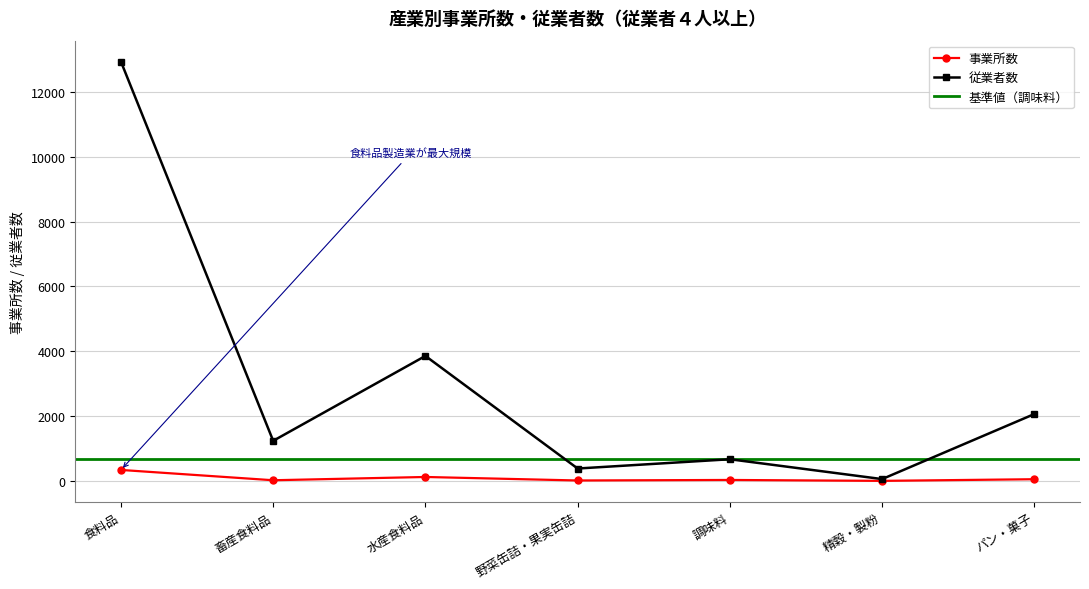

Where is the first local maximum for 従業者数?

水産食料品